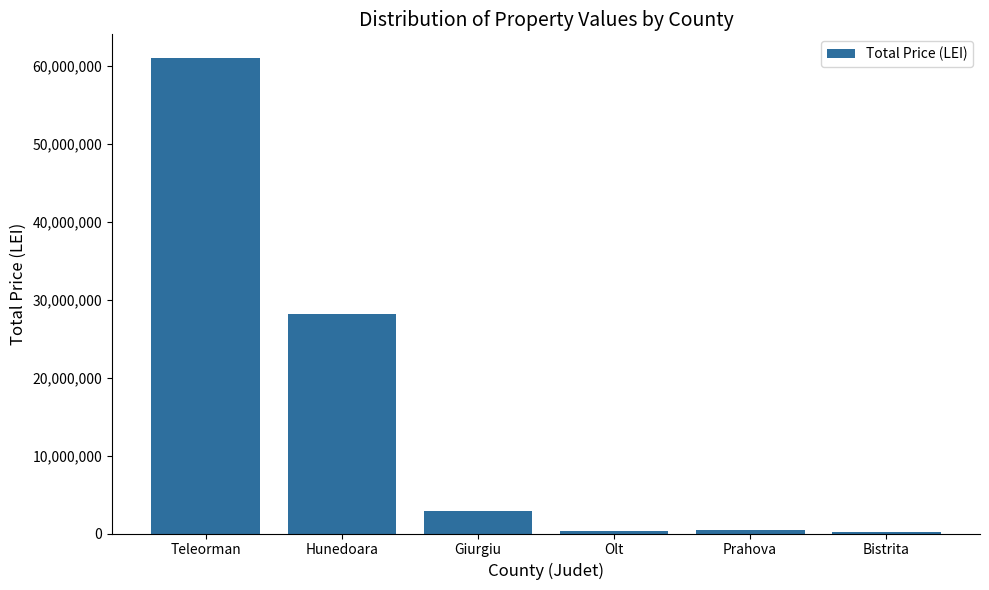

At which label is the value closest to 30569210?

Hunedoara